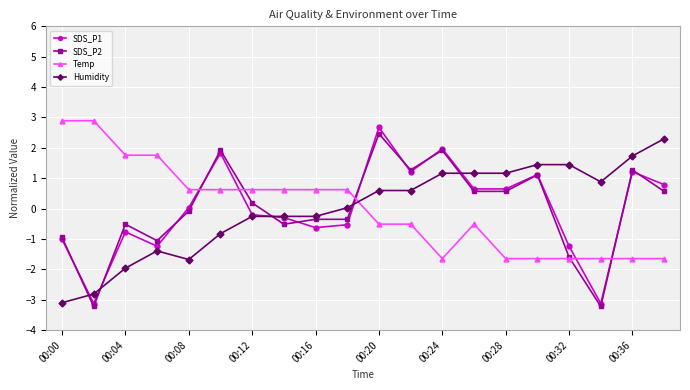

What is the greatest value displayed?

2.9